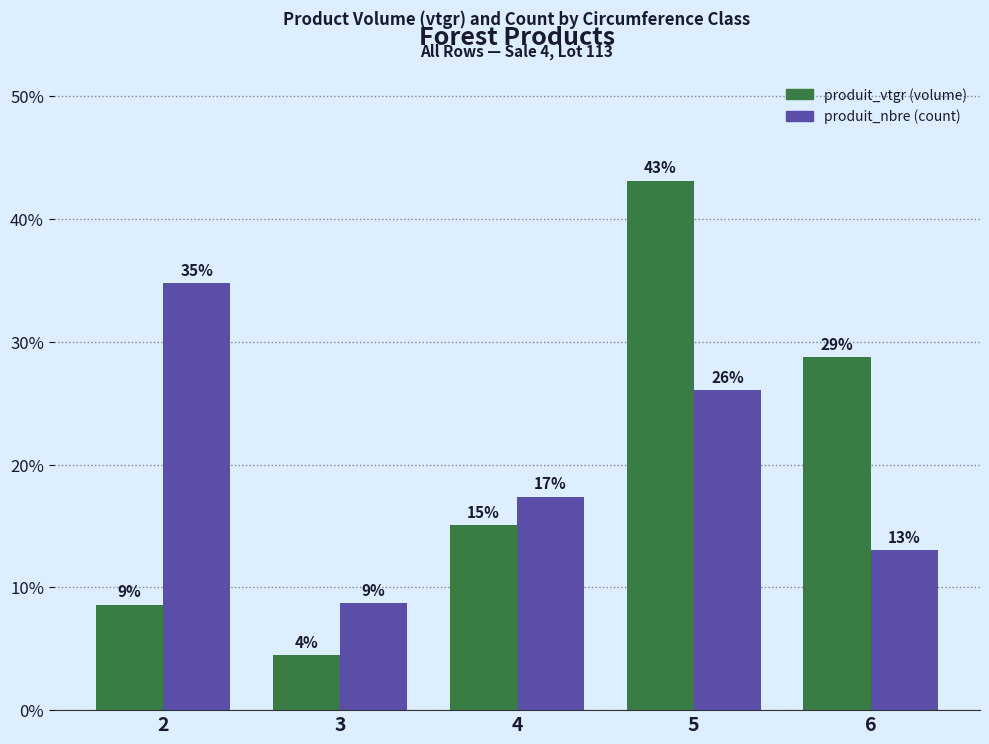

How many bars are there in total?

10